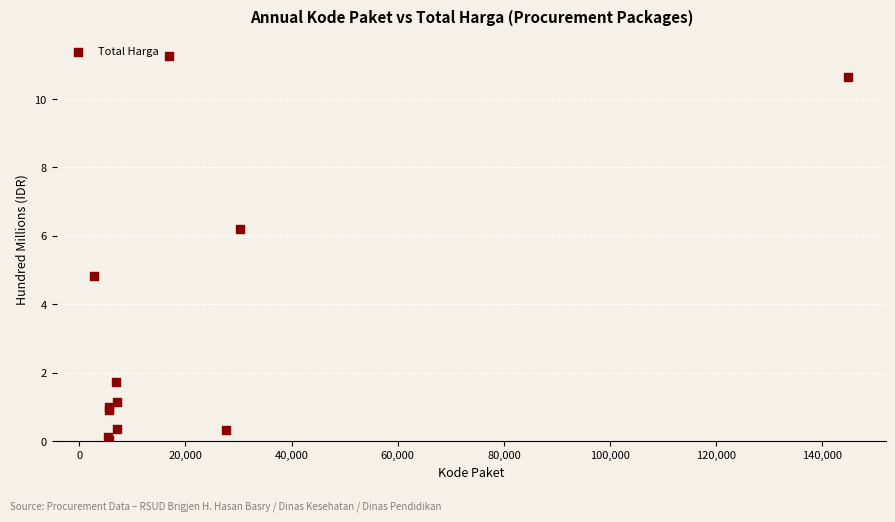

What Y value in the scatter plot is closest to 5?

4.8